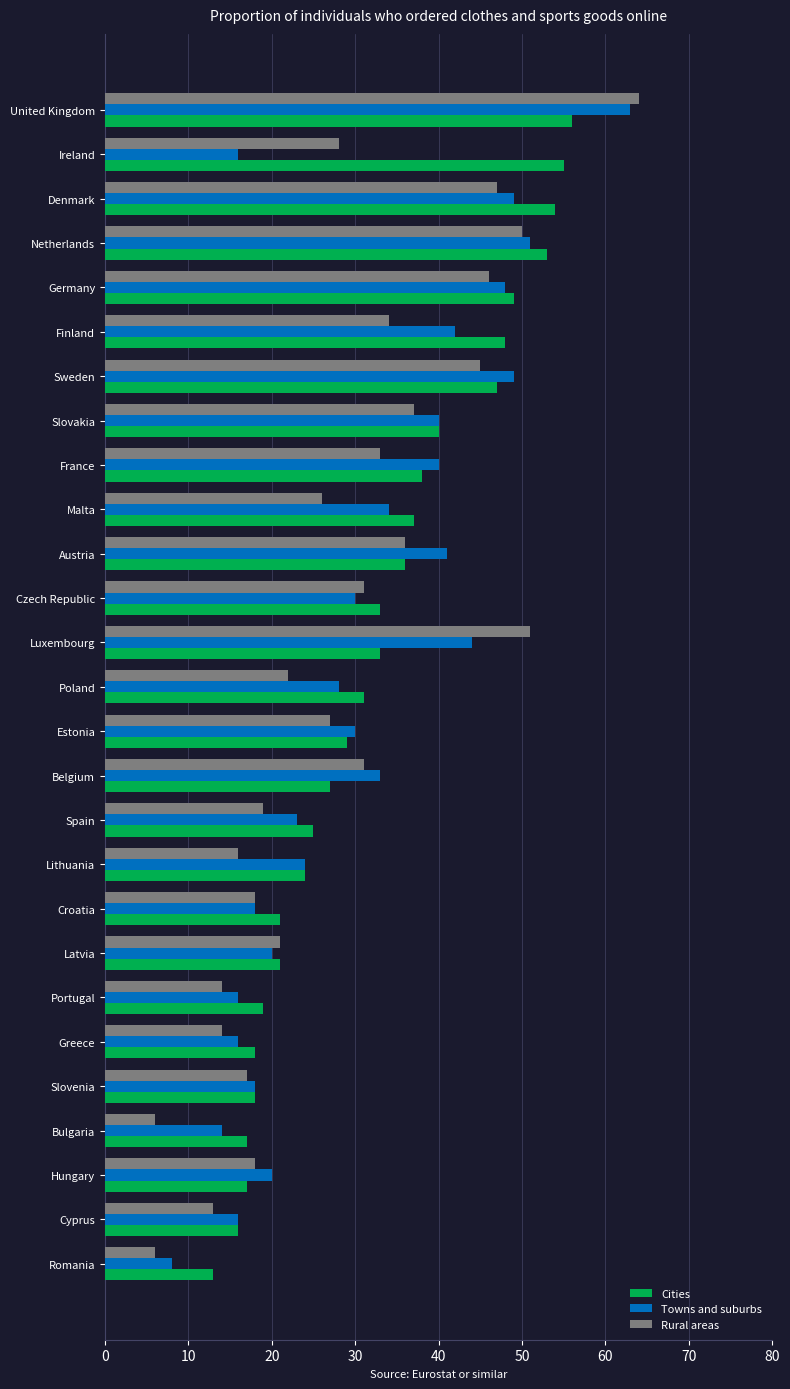

True or false: Cities has a value of 37 at Ireland.

False